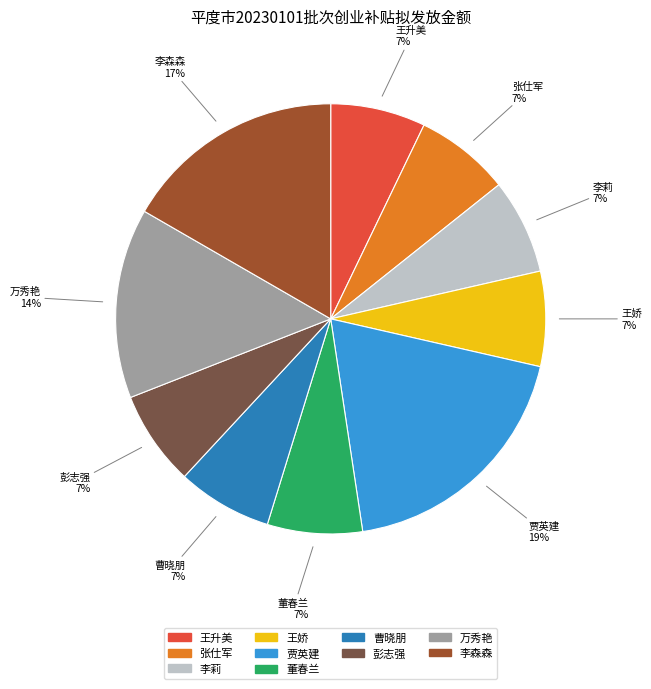

To the nearest percent, what is the difference between the 李森森 and 曹晓朋 slice percentages?

10%